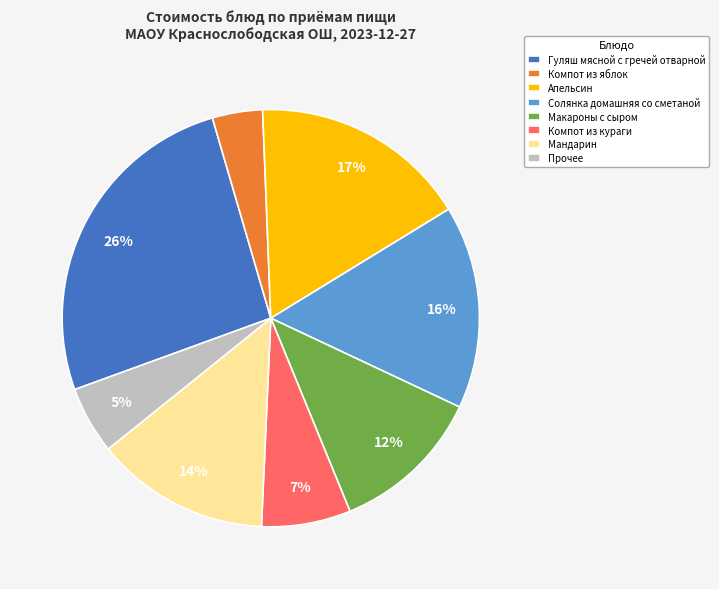

To the nearest percent, what is the difference between the largest and smallest slice percentages?

22%